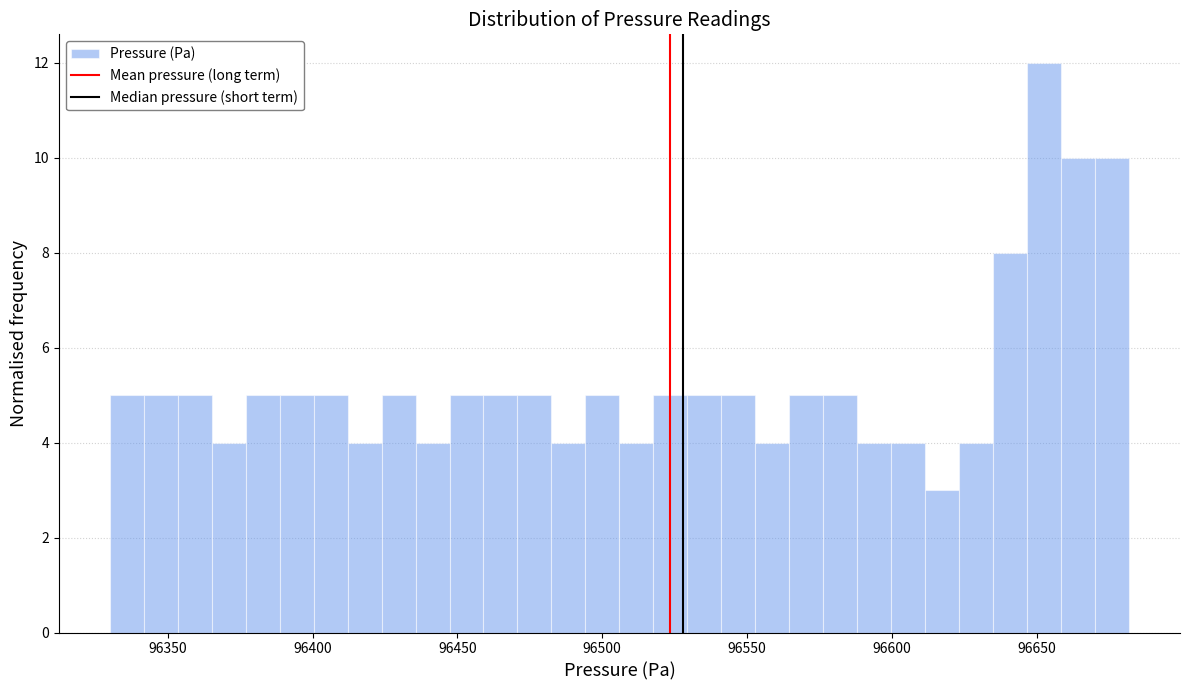

Read against the x-axis, roughly where is the centre of the tallest bar?

96655